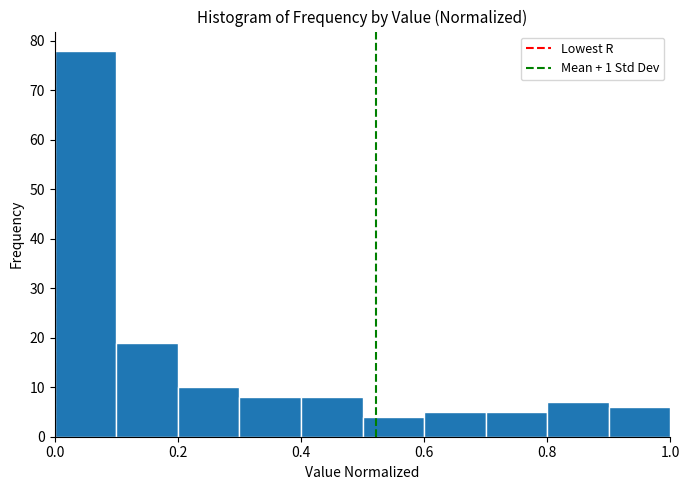

Reading left to right, list every bar in this chart as the range it spans on the x-axis followed by its height. The values are not printed on the chart, so give them approximately, as read against the axis.

0.0 to 0.1: 78
0.1 to 0.2: 19
0.2 to 0.3: 10
0.3 to 0.4: 8
0.4 to 0.5: 8
0.5 to 0.6: 4
0.6 to 0.7: 5
0.7 to 0.8: 5
0.8 to 0.9: 7
0.9 to 1.0: 6